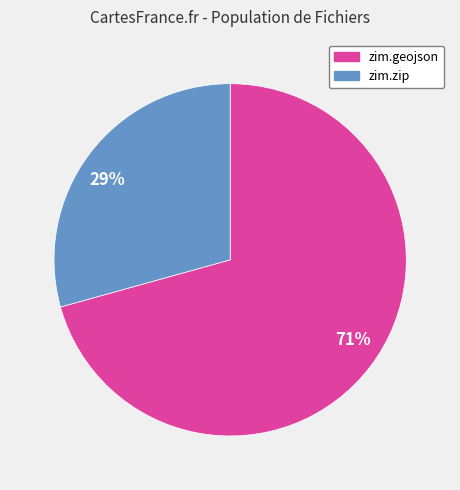

To the nearest percent, what percentage of the pie is zim.zip?

29%